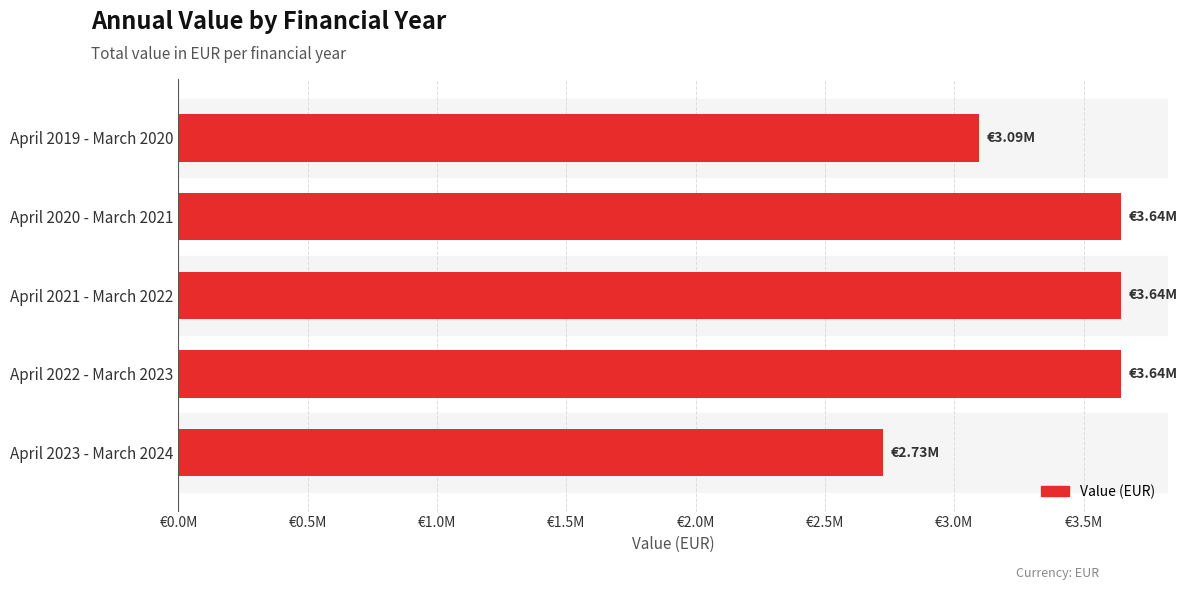

Does the chart contain any negative values?

No